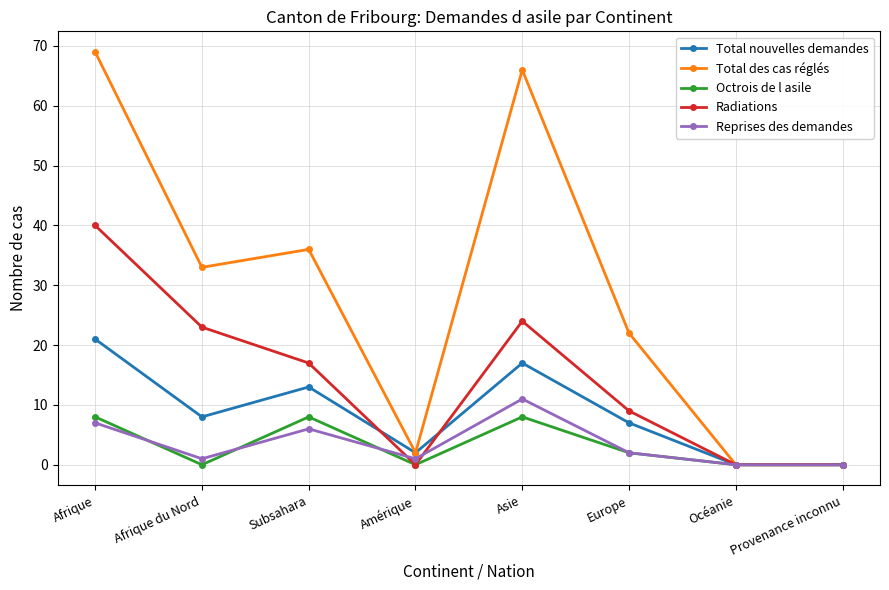

Which category has the highest value across all series?

Afrique